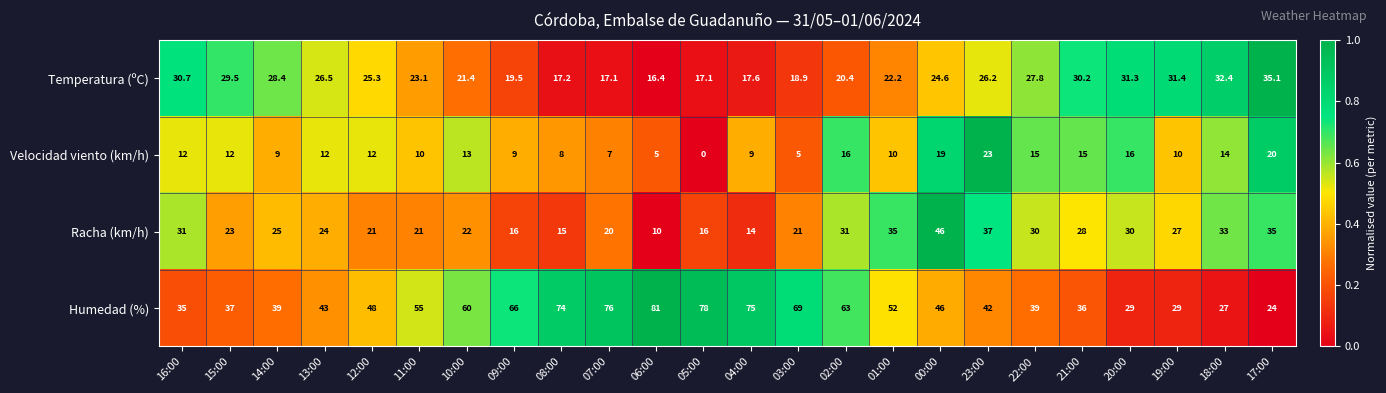

Rank the series at 01:00 from lowest to highest value.

Velocidad viento (km/h), Temperatura (ºC), Racha (km/h), Humedad (%)